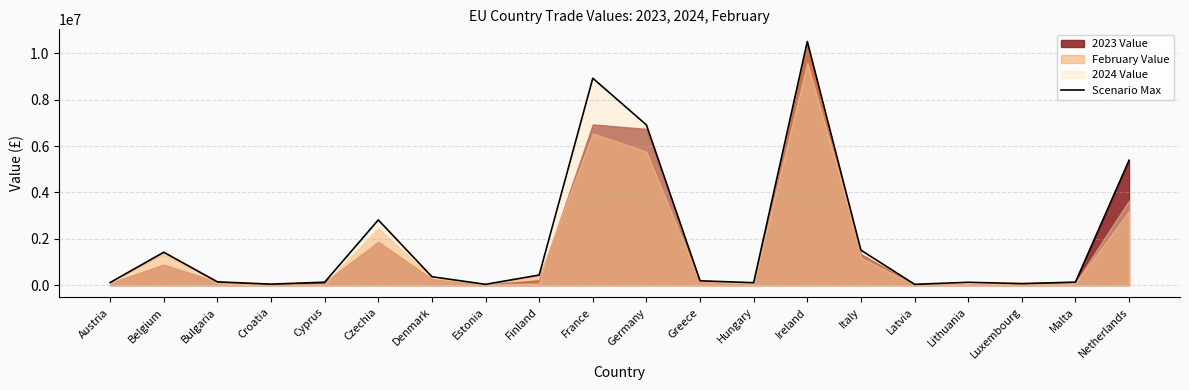

List the labels in order of value, largest first.

Ireland, France, Germany, Netherlands, Czechia, Italy, Belgium, Finland, Denmark, Greece, Bulgaria, Malta, Cyprus, Lithuania, Austria, Hungary, Luxembourg, Croatia, Latvia, Estonia